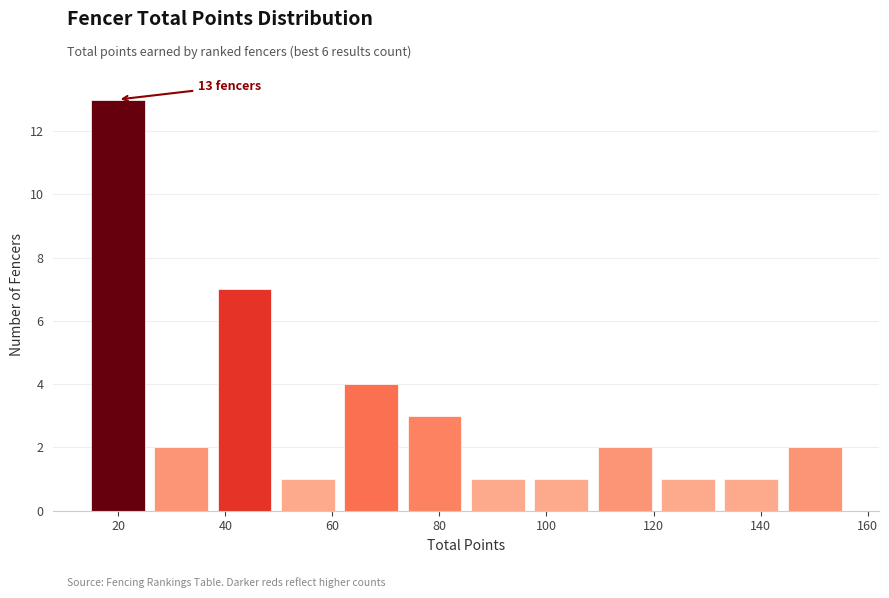

Which range on the x-axis has the tallest bar?

14 to 26